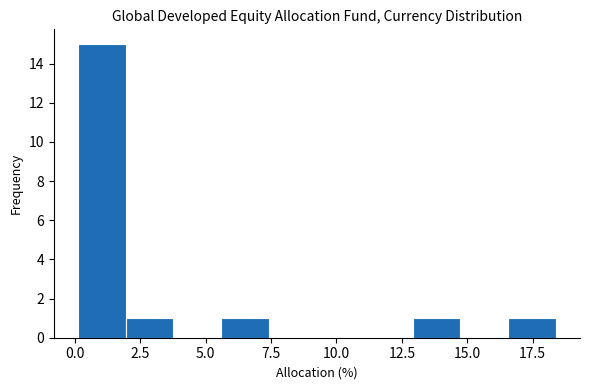

Read against the x-axis, roughly where is the centre of the tallest bar?

1.0